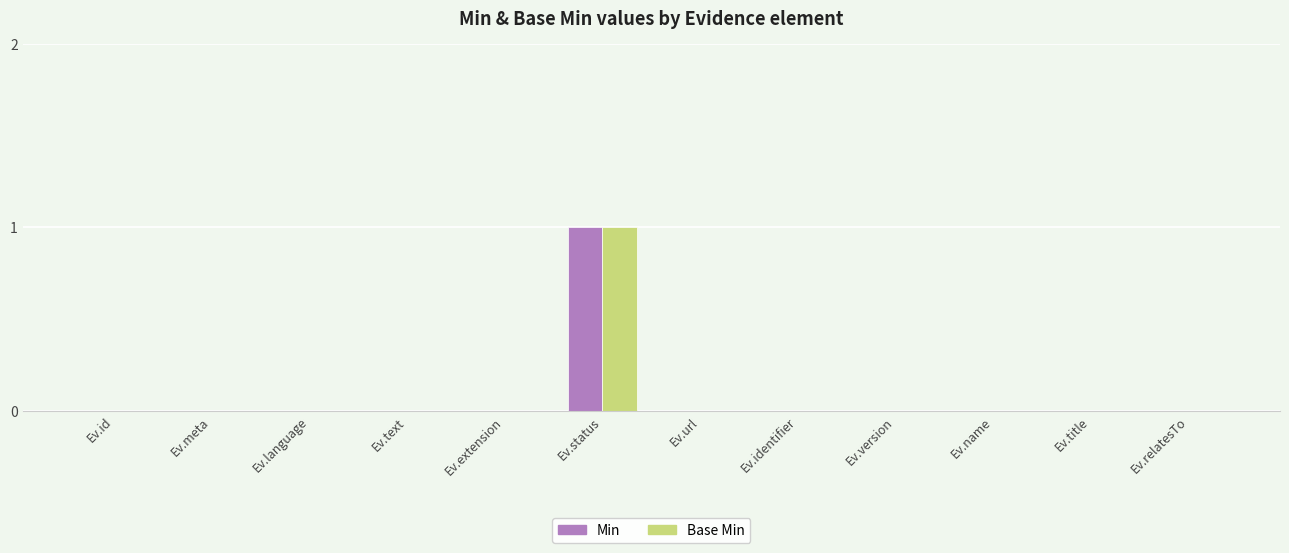

Count the Base Min values in the range 0 to 1.

12